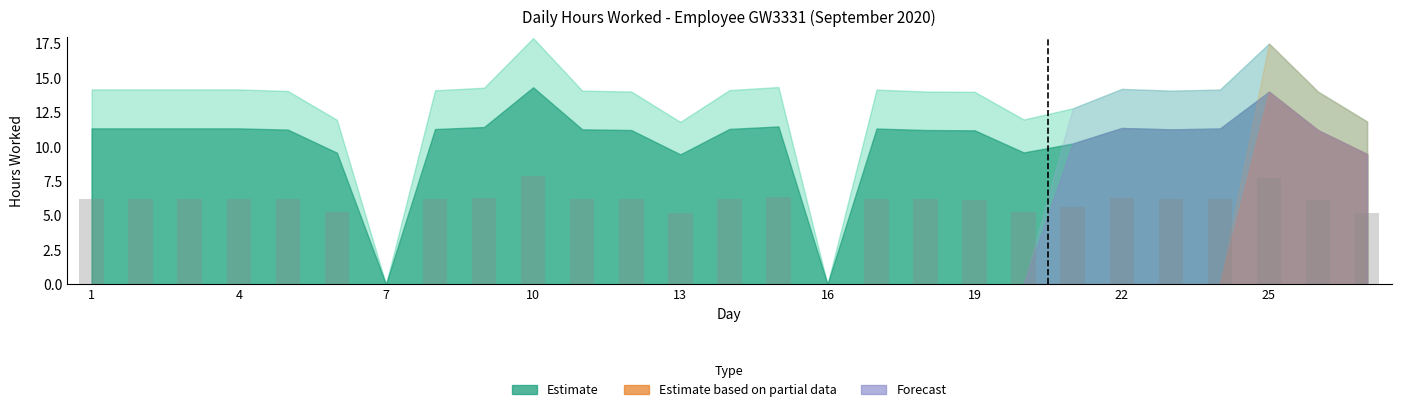

What is the sum of all values?

154.1